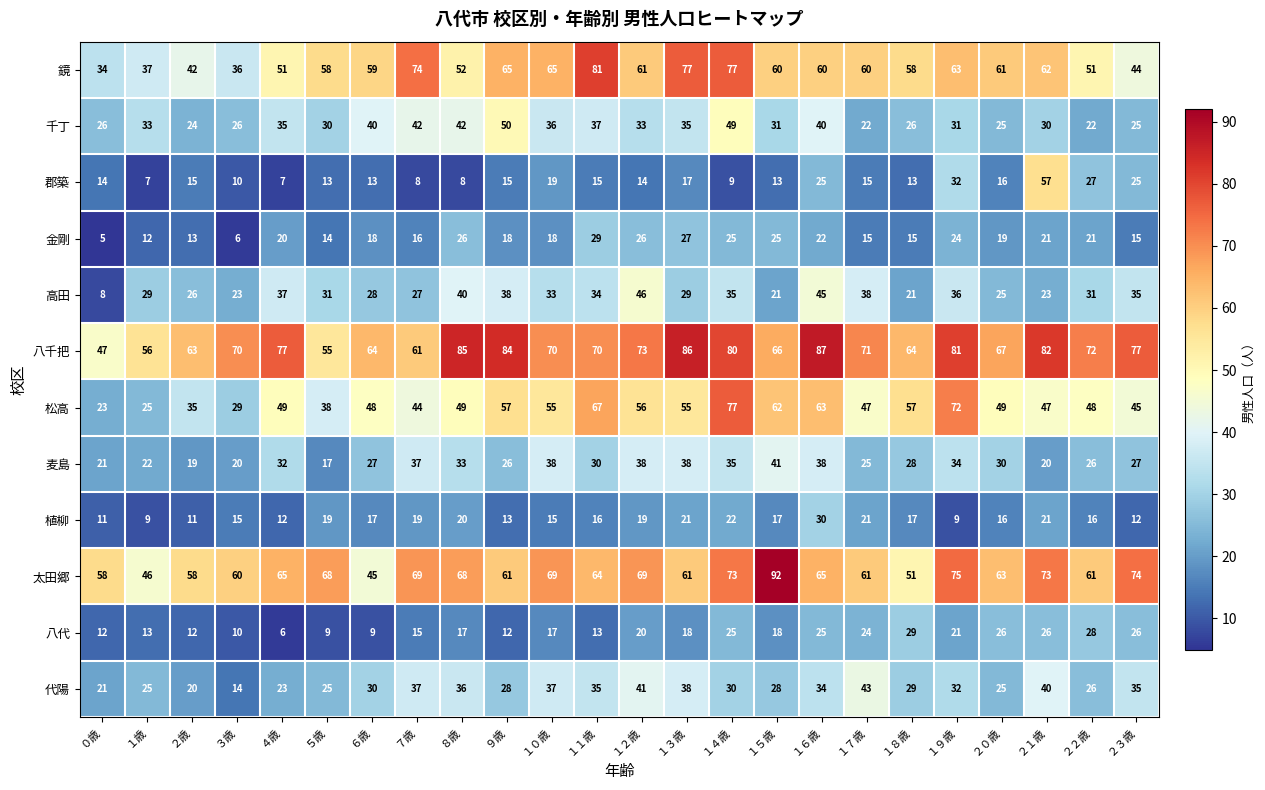

What is the difference between the highest and lowest values at １１歳?

68